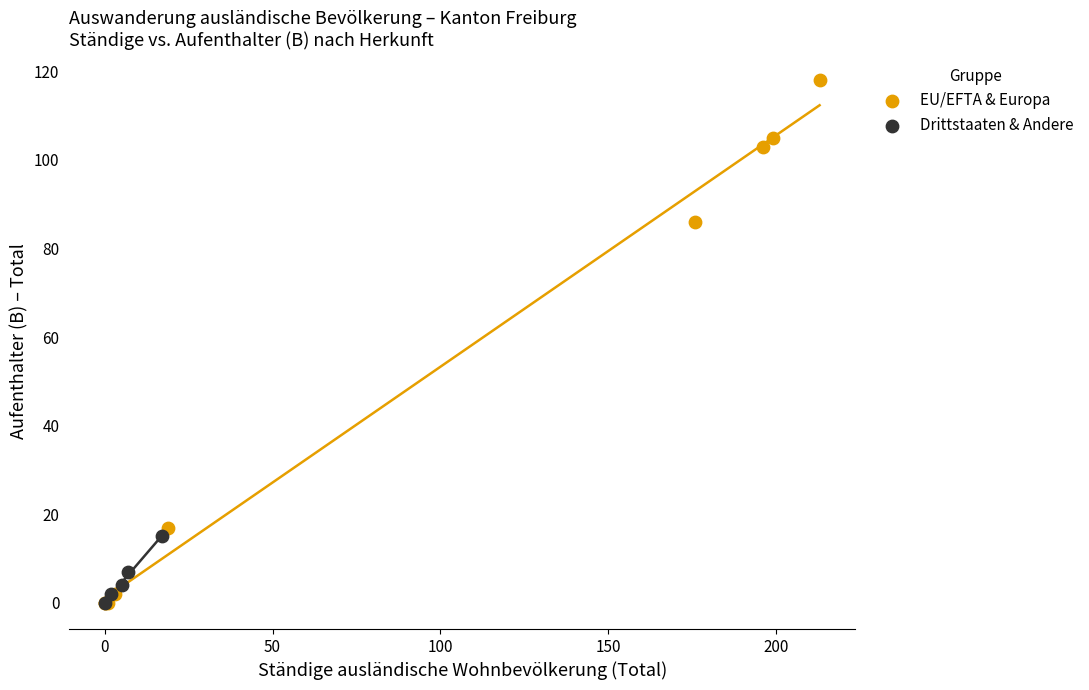

Which series has the widest spread of Y values?

EU/EFTA & Europa